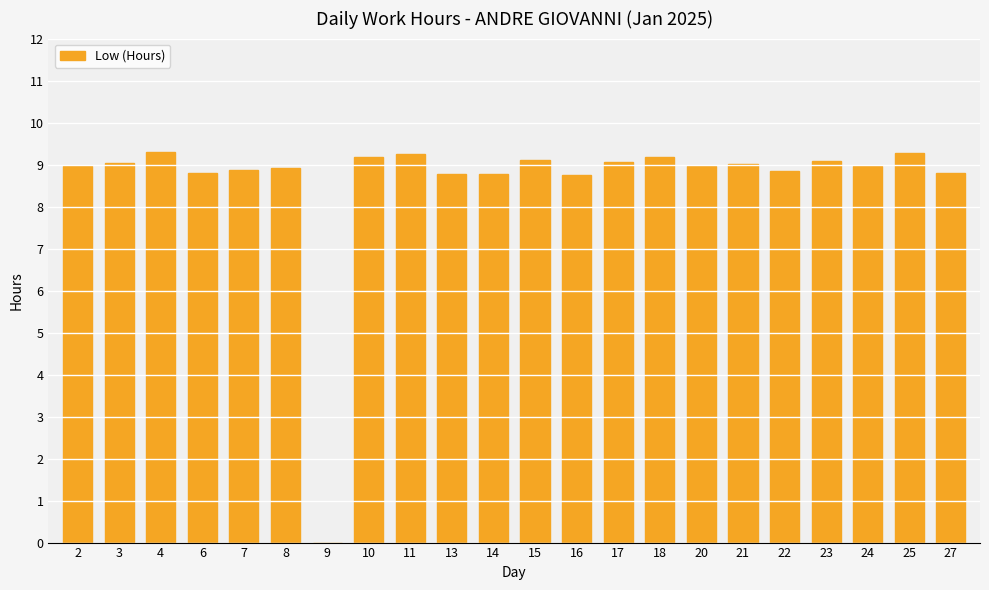

What is the maximum value shown in the chart?

9.3